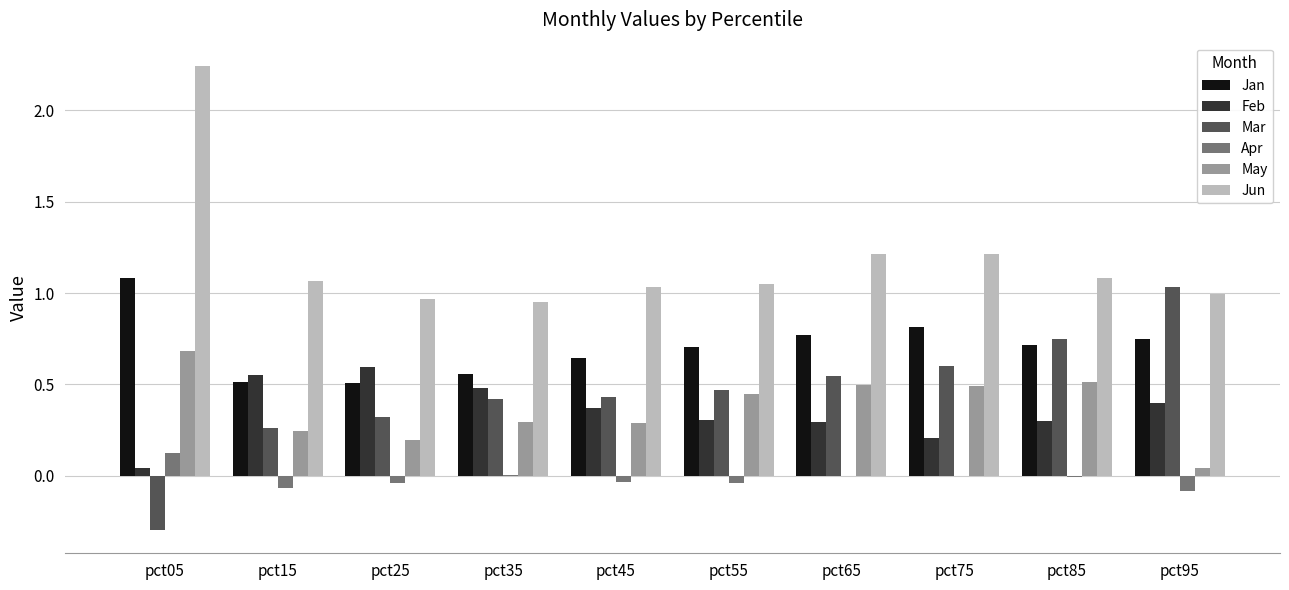

At which category is the sum across all series the highest?

pct05